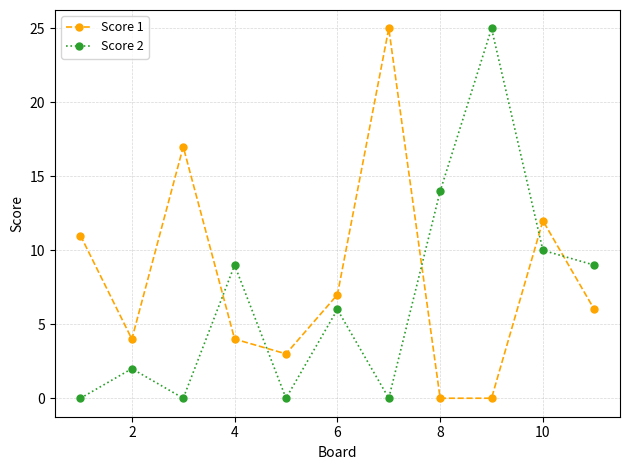

Reading left to right, what are all the values shown in this chart?

Score 1: 11	4	17	4	3	7	25	0	0	12	6
Score 2: 0	2	0	9	0	6	0	14	25	10	9